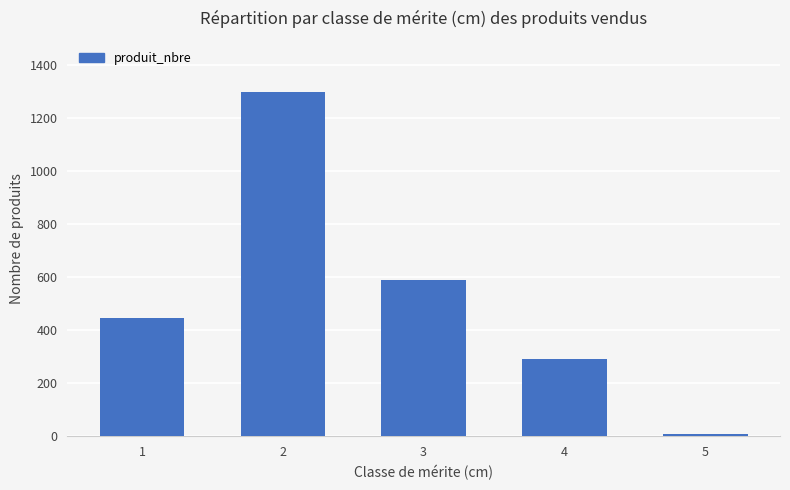

True or false: the data shows 9 at 5.

True